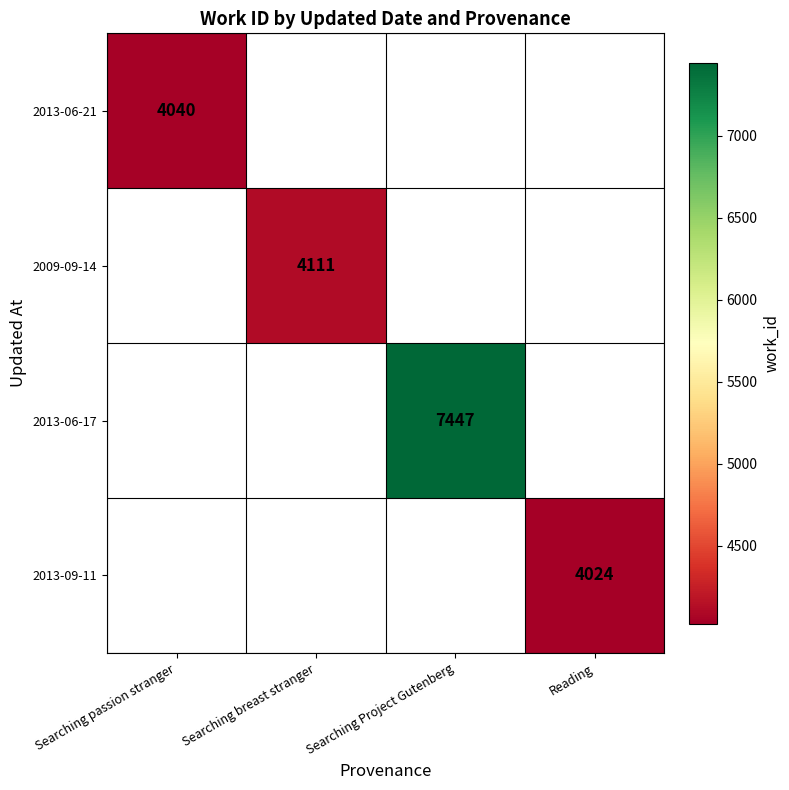

The 2013-06-17 series shows 7447 at Searching Project Gutenberg. True or false?

True